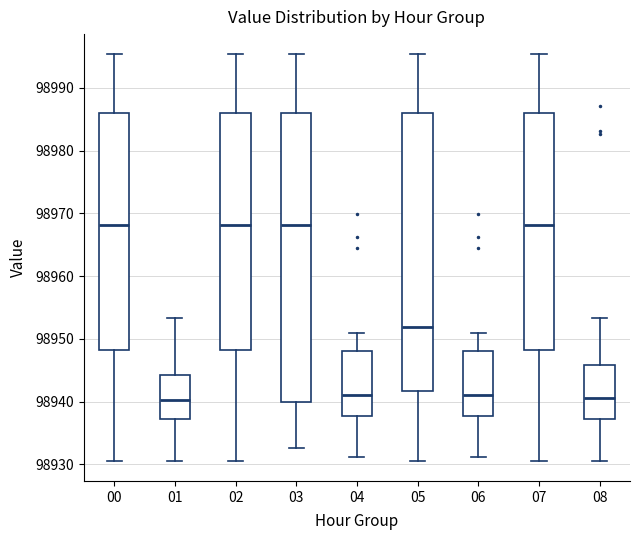

Which box is the tallest, from its lower edge to its upper edge?

03